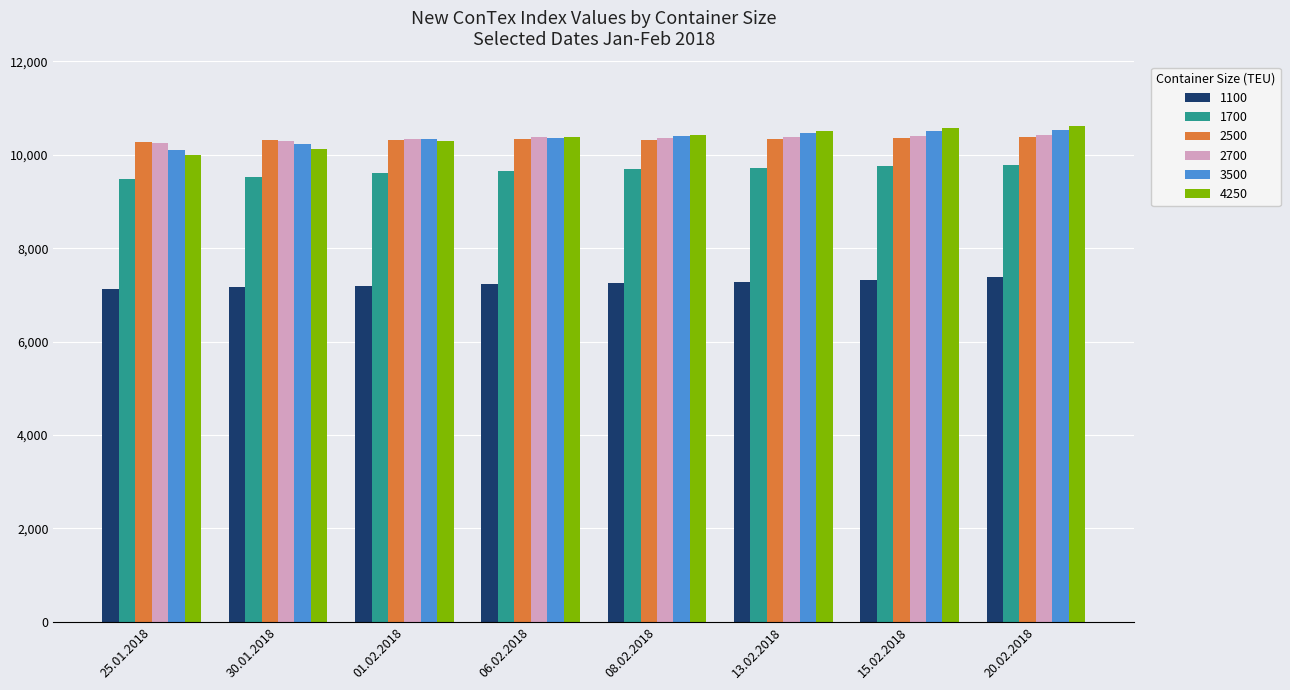

Is the value of 1100 at 06.02.2018 greater than the value of 4250 at 15.02.2018?

No